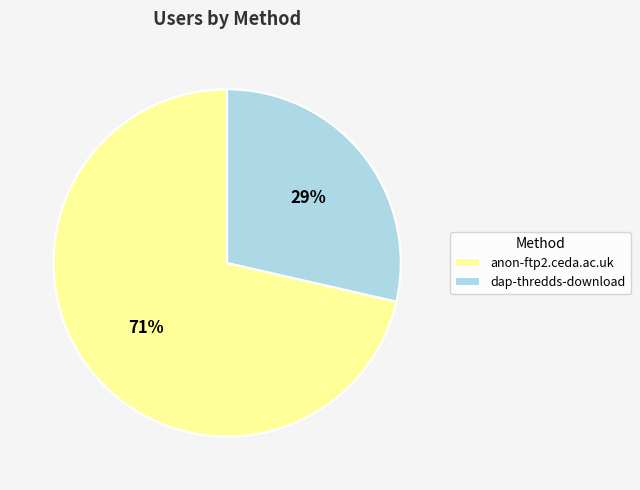

What is the majority slice?

anon-ftp2.ceda.ac.uk